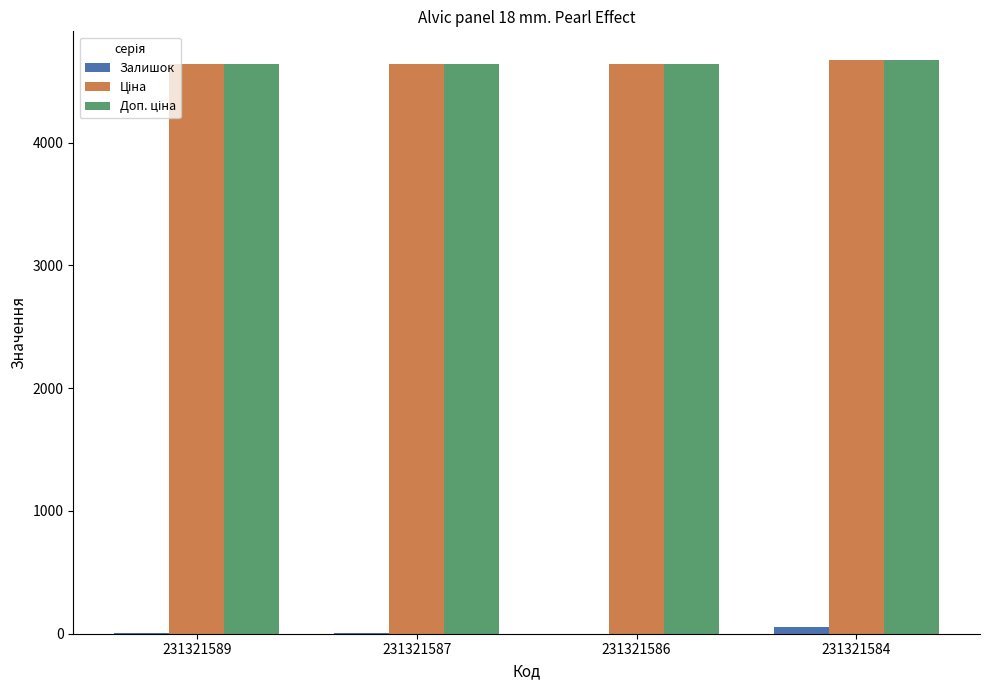

What is the difference between the Залишок values at 231321589 and 231321586?

2.0